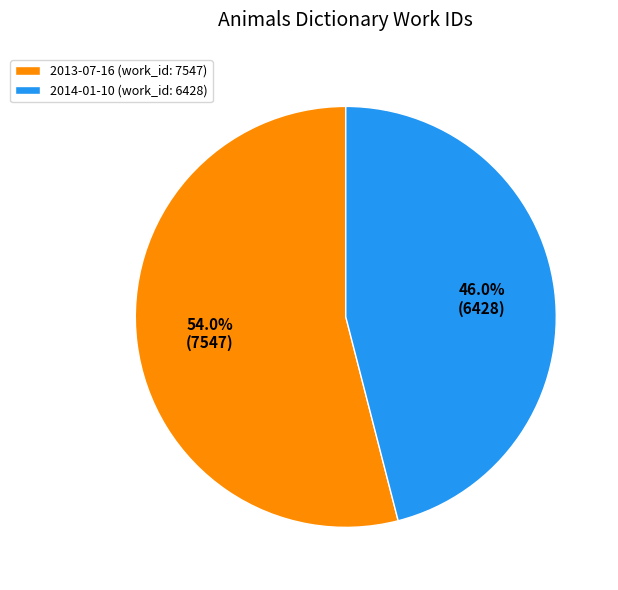

To the nearest percent, what is the difference between the largest and smallest slice percentages?

8%